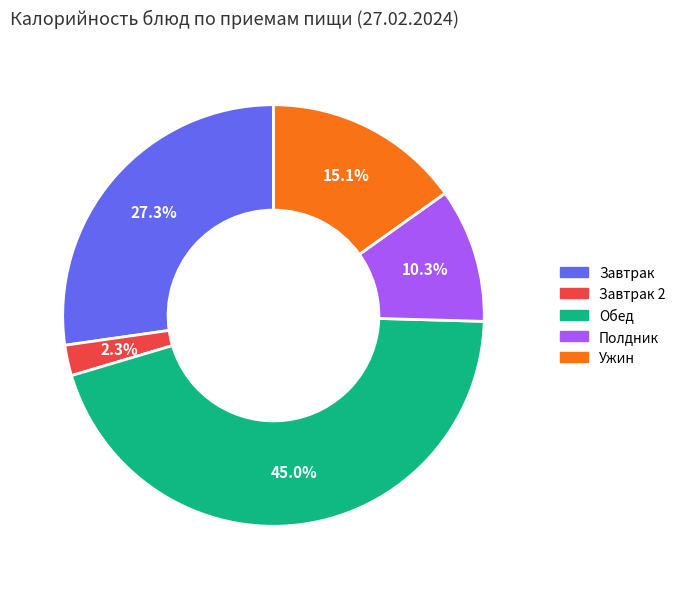

How many slices are in this pie chart?

5